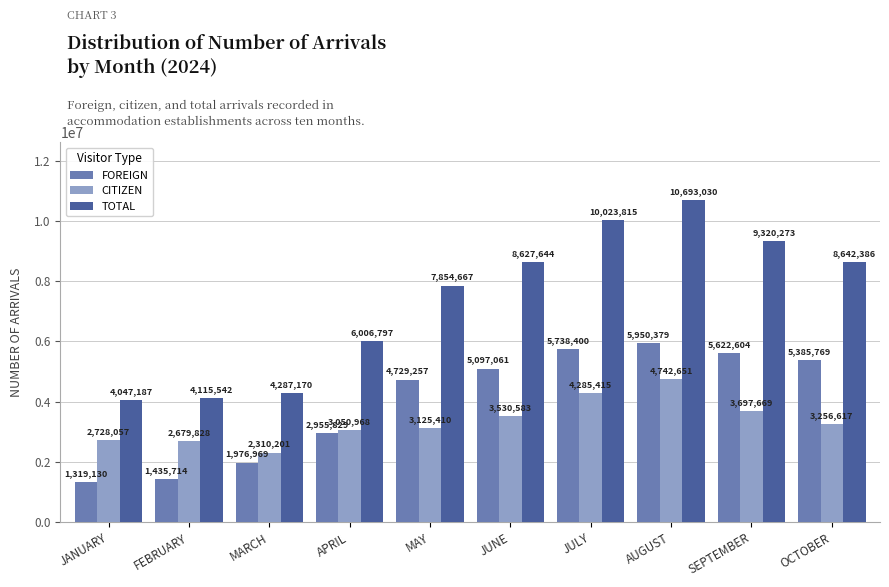

Rank the series at MARCH from lowest to highest value.

FOREIGN, CITIZEN, TOTAL